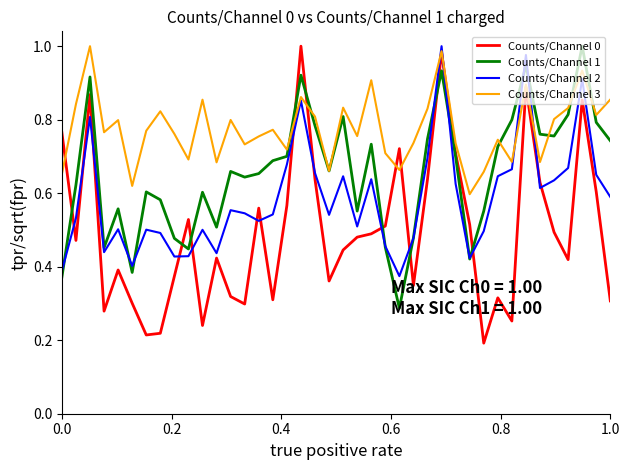

List the series in order of their overall mean, highest first.

Counts/Channel 3, Counts/Channel 1, Counts/Channel 2, Counts/Channel 0